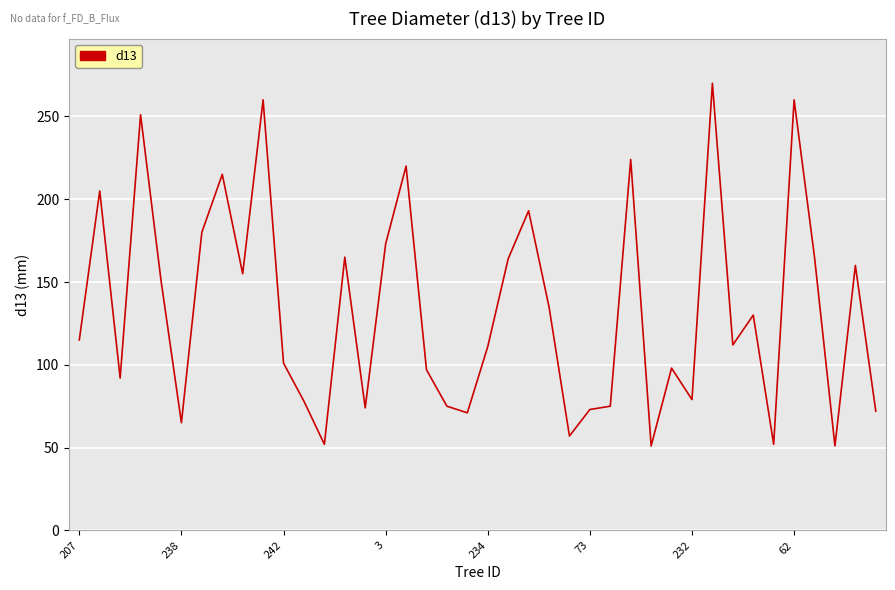

What is the smallest value displayed?

51